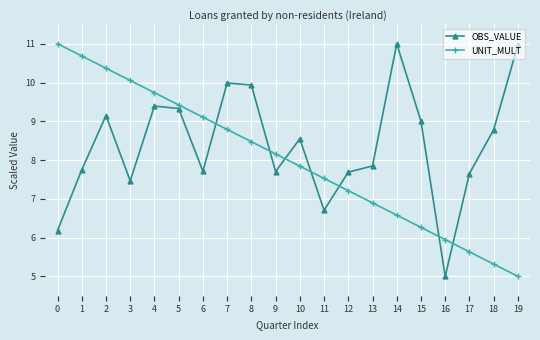

Reading right to left, list all the values displayed in this chart.

OBS_VALUE: 11.0	8.8	7.7	5.0	9.0	11.0	7.8	7.7	6.7	8.5	7.7	9.9	10.0	7.7	9.3	9.4	7.5	9.1	7.7	6.2
UNIT_MULT: 5.0	5.3	5.6	5.9	6.3	6.6	6.9	7.2	7.5	7.8	8.2	8.5	8.8	9.1	9.4	9.7	10.1	10.4	10.7	11.0